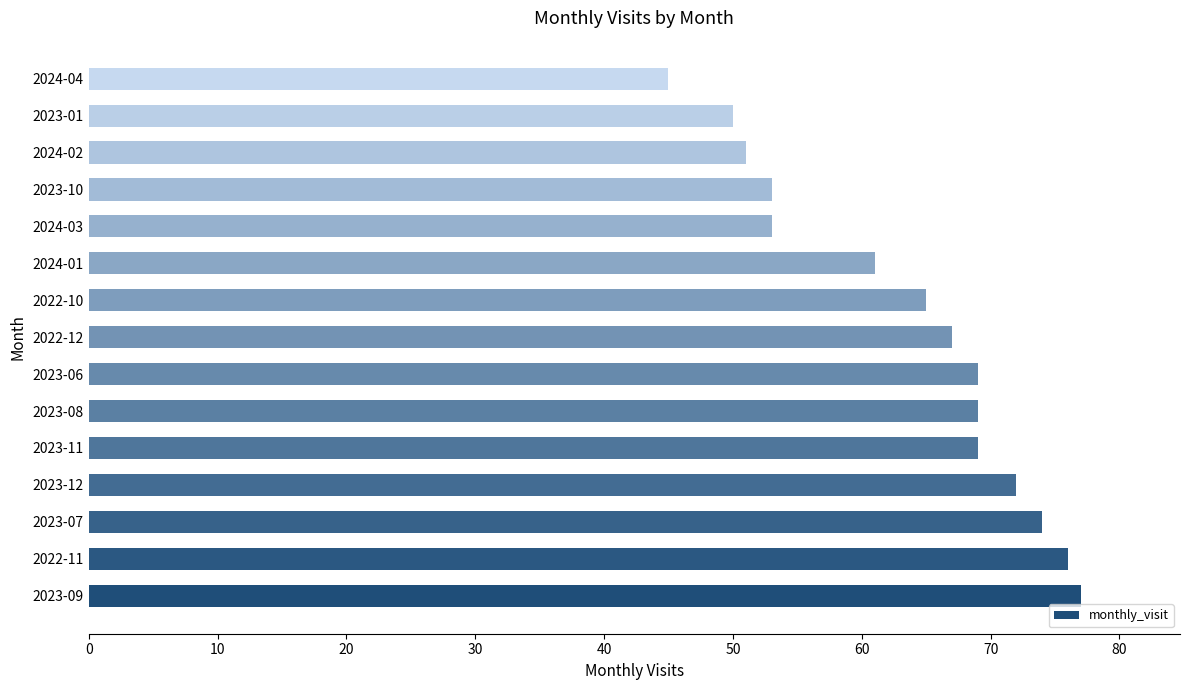

What is the average value?

63